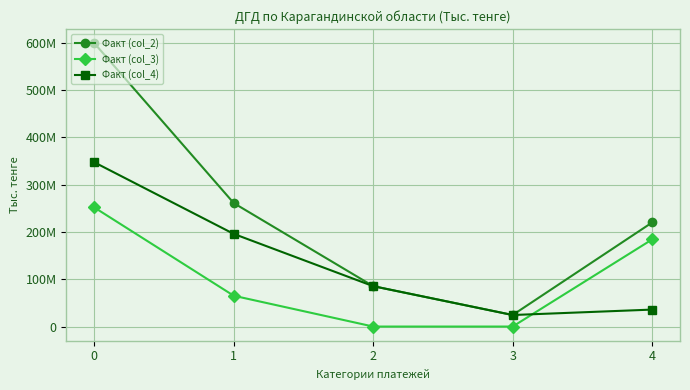

True or false: Факт (col_3) and Факт (col_2) intersect in this chart.

False